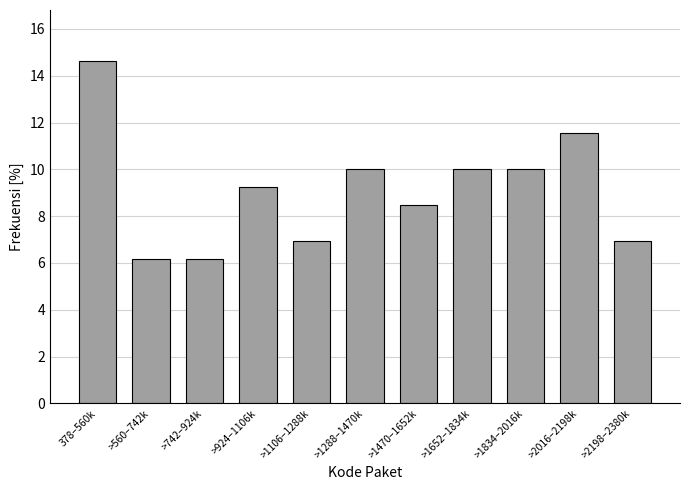

Reading left to right, what are all the values shown in this chart?

378–560k=14.6	>560–742k=6.2	>742–924k=6.2	>924–1106k=9.2	>1106–1288k=6.9	>1288–1470k=10.0	>1470–1652k=8.5	>1652–1834k=10.0	>1834–2016k=10.0	>2016–2198k=11.5	>2198–2380k=6.9